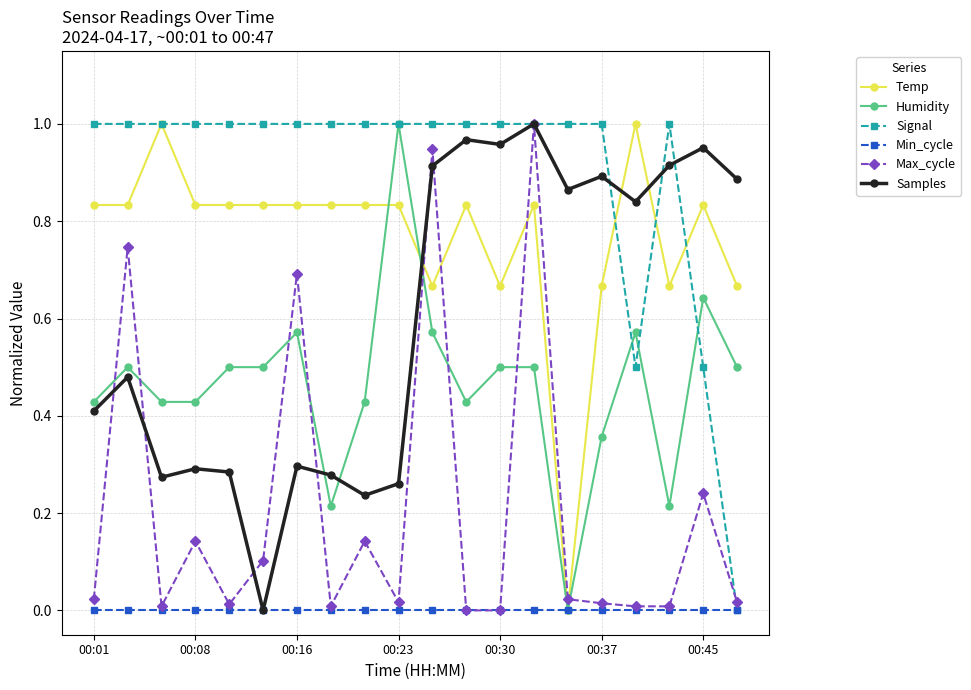

Which series has the largest total across all categories?

Signal